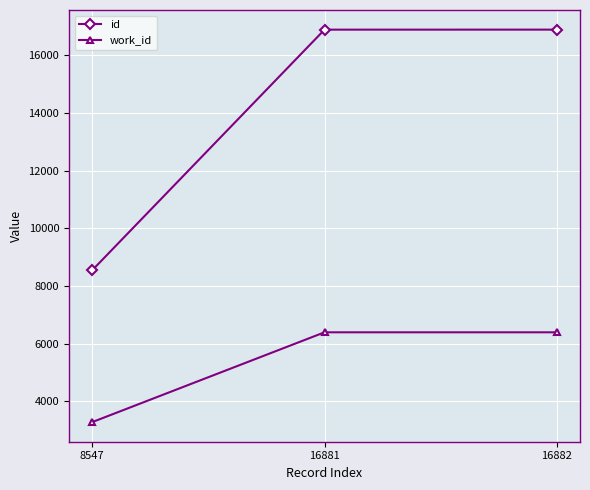

Rank the series by their average value, from highest to lowest.

id, work_id